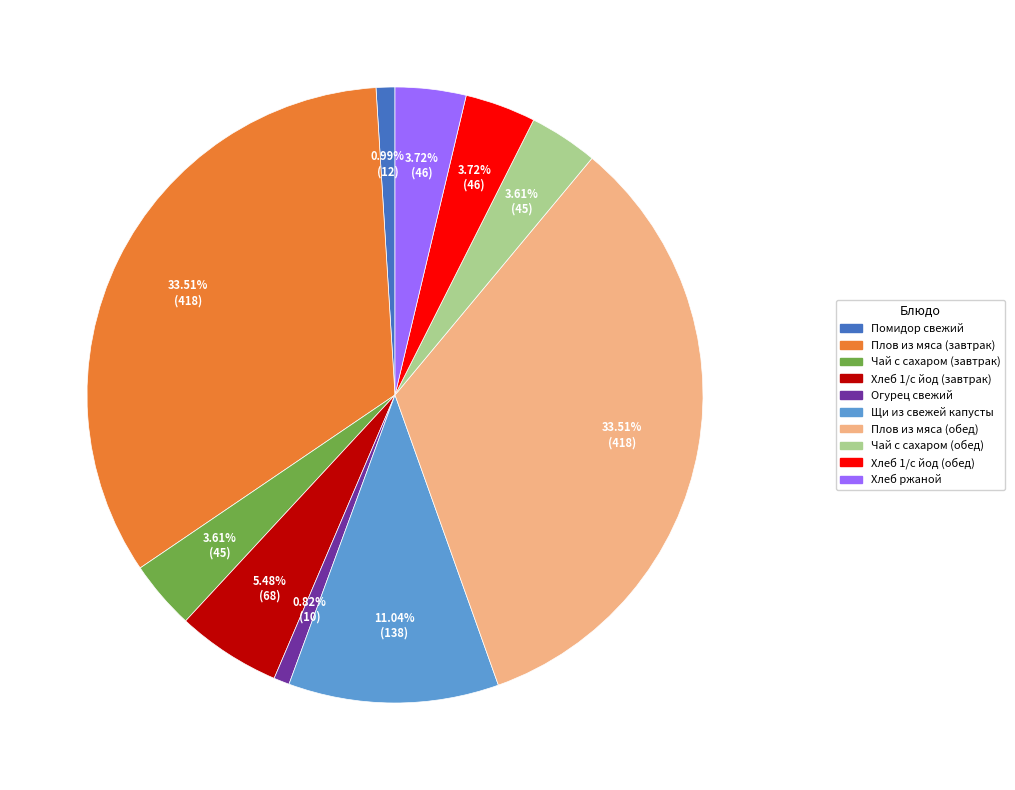

What is the ratio of the value at Плов из мяса (обед) to the value at Помидор свежий?

34.0